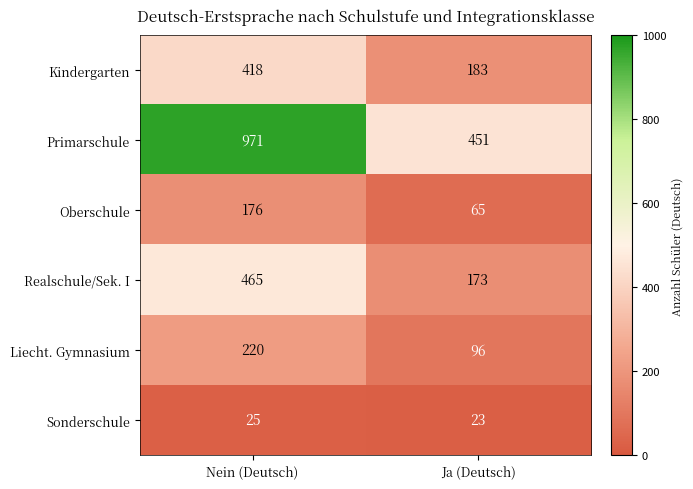

Is it true that Kindergarten equals 48 at Ja (Deutsch)?

False